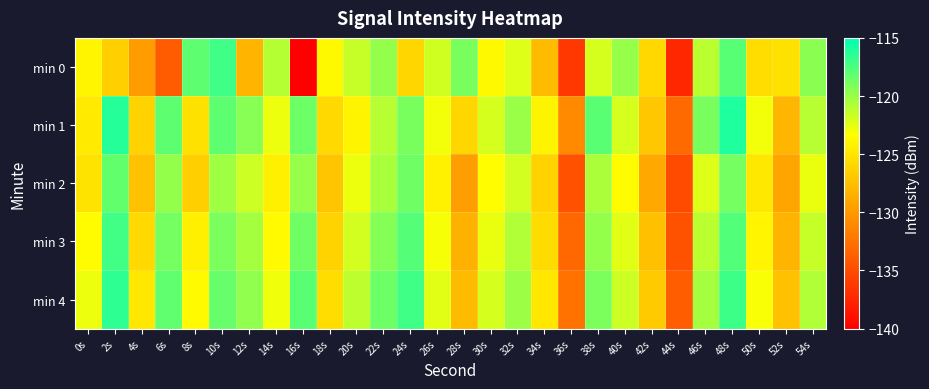

Reading left to right, extract all data points from this chart.

min 0: 0s=-123.9	2s=-126.5	4s=-129.7	6s=-134.0	8s=-118.0	10s=-117.1	12s=-128.1	14s=-120.9	16s=-140.3	18s=-123.7	20s=-121.5	22s=-119.9	24s=-126.0	26s=-121.7	28s=-118.9	30s=-123.8	32s=-122.2	34s=-127.8	36s=-136.3	38s=-122.0	40s=-120.0	42s=-125.9	44s=-137.4	46s=-121.1	48s=-117.9	50s=-125.5	52s=-125.3	54s=-119.5
min 1: 0s=-124.7	2s=-116.2	4s=-126.3	6s=-118.0	8s=-125.3	10s=-118.1	12s=-119.5	14s=-122.8	16s=-118.5	18s=-125.8	20s=-124.0	22s=-121.0	24s=-119.0	26s=-123.0	28s=-126.0	30s=-122.0	32s=-120.0	34s=-124.0	36s=-131.0	38s=-118.0	40s=-122.0	42s=-127.0	44s=-133.0	46s=-119.0	48s=-116.0	50s=-123.0	52s=-128.0	54s=-121.0
min 2: 0s=-125.1	2s=-118.3	4s=-127.4	6s=-119.8	8s=-126.5	10s=-120.2	12s=-121.7	14s=-124.3	16s=-119.9	18s=-127.1	20s=-122.8	22s=-120.5	24s=-118.7	26s=-124.2	28s=-129.6	30s=-123.4	32s=-121.9	34s=-126.3	36s=-134.7	38s=-120.6	40s=-123.5	42s=-128.9	44s=-135.1	46s=-122.3	48s=-118.9	50s=-124.8	52s=-129.2	54s=-122.7
min 3: 0s=-123.5	2s=-117.2	4s=-125.8	6s=-118.9	8s=-124.3	10s=-119.1	12s=-120.4	14s=-123.6	16s=-118.7	18s=-126.2	20s=-121.9	22s=-119.3	24s=-117.8	26s=-123.1	28s=-128.4	30s=-122.7	32s=-120.8	34s=-125.6	36s=-133.2	38s=-119.8	40s=-122.4	42s=-127.5	44s=-134.6	46s=-121.1	48s=-117.7	50s=-123.9	52s=-128.1	54s=-121.5
min 4: 0s=-122.8	2s=-116.5	4s=-124.9	6s=-118.2	8s=-123.6	10s=-118.4	12s=-119.7	14s=-122.9	16s=-118.0	18s=-125.5	20s=-121.2	22s=-118.6	24s=-117.1	26s=-122.4	28s=-127.7	30s=-122.0	32s=-120.1	34s=-124.9	36s=-132.5	38s=-119.1	40s=-121.7	42s=-126.8	44s=-133.9	46s=-120.4	48s=-117.0	50s=-123.2	52s=-127.4	54s=-120.8